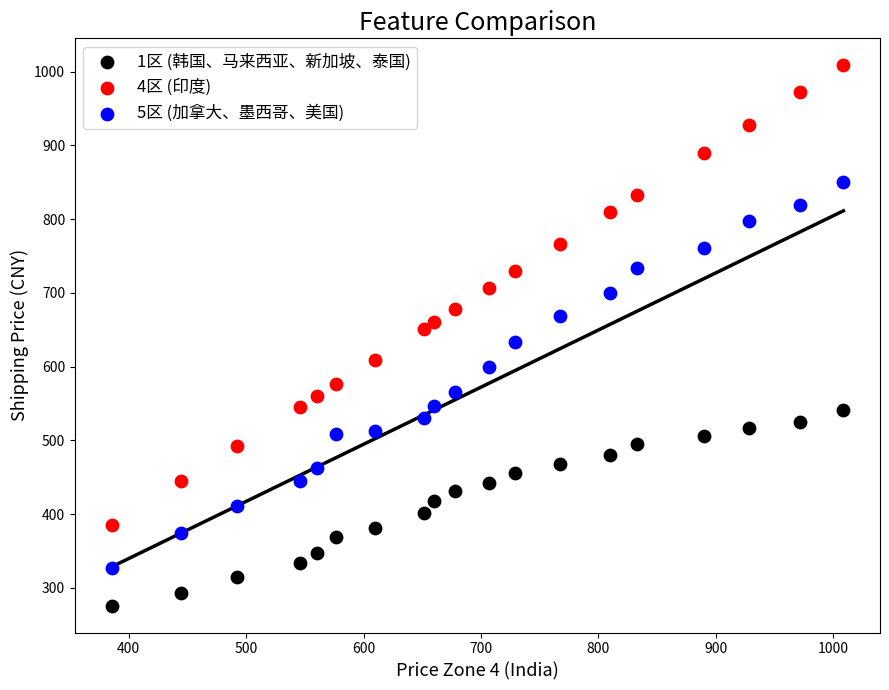

Which series contains the highest Y value?

4区 (印度)